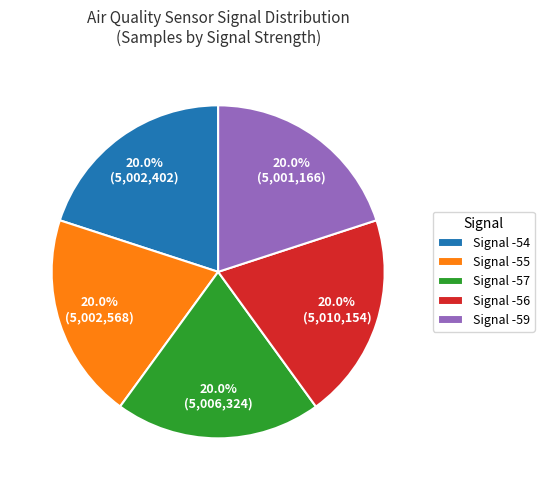

How many slices are in this pie chart?

5